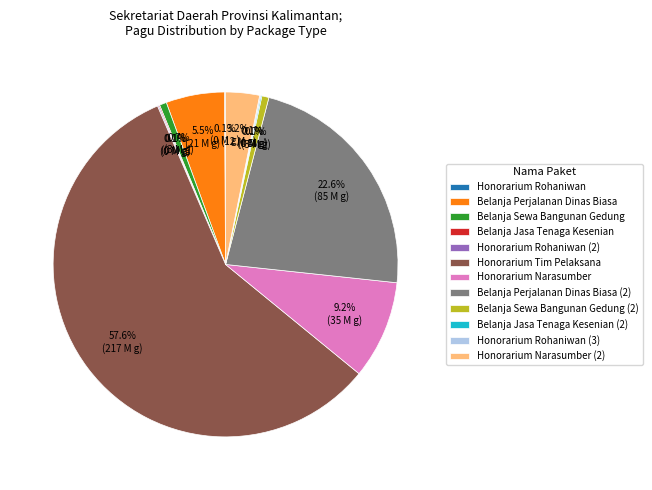

To the nearest percent, what is the difference between the largest and smallest slice percentages?

58%